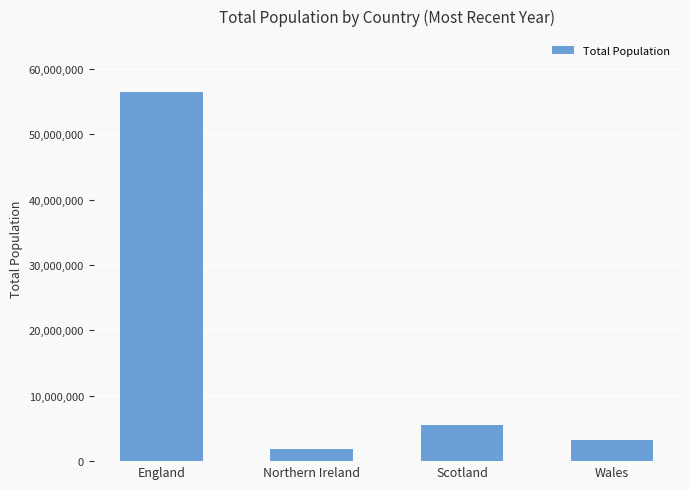

What is the ratio of the value at Northern Ireland to the value at Scotland?

0.3